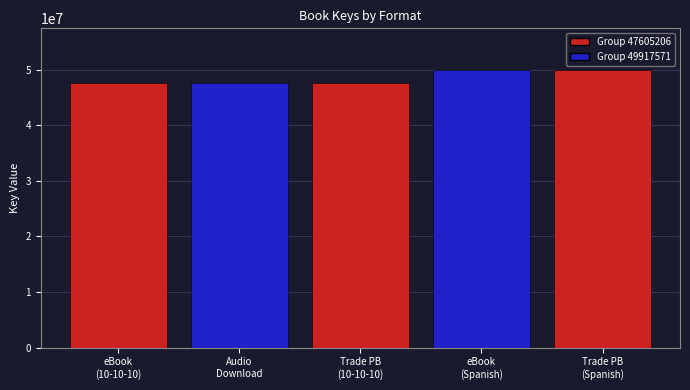

Approximately how many times larger is the value at eBook (10-10-10) compared to Trade Paperback (10-10-10)?

1.0